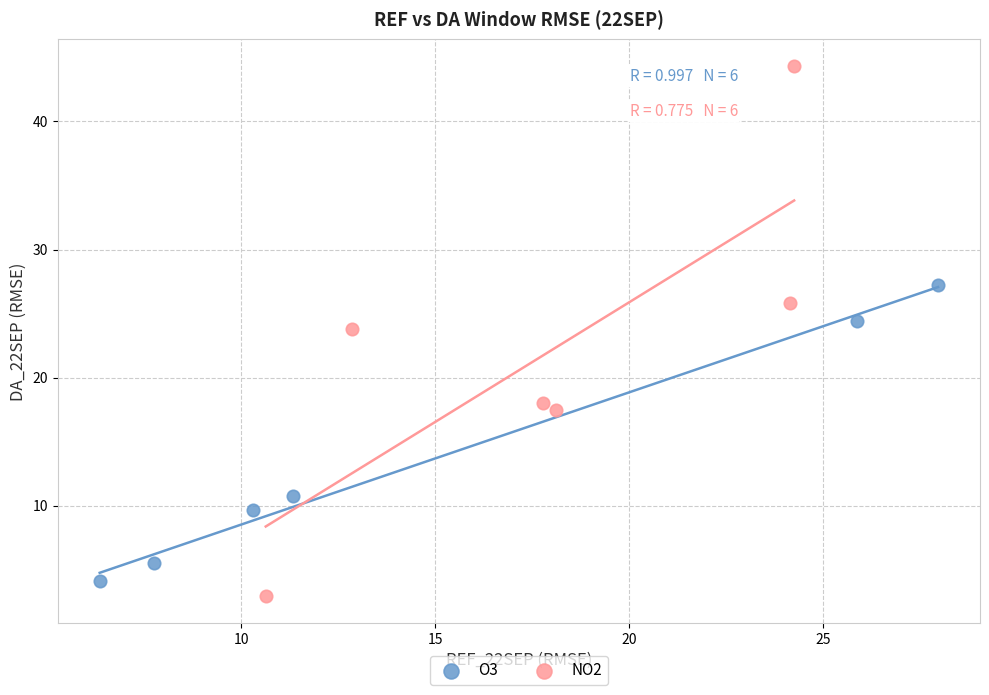

Which series reaches the minimum Y coordinate?

NO2